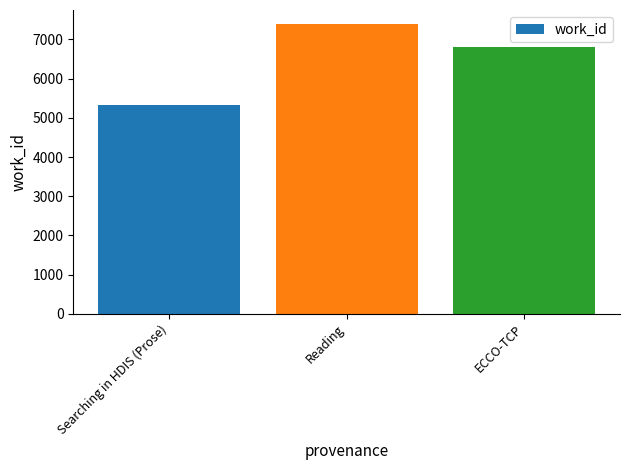

Approximately how many times larger is the value at Searching in HDIS (Prose) compared to ECCO-TCP?

0.8